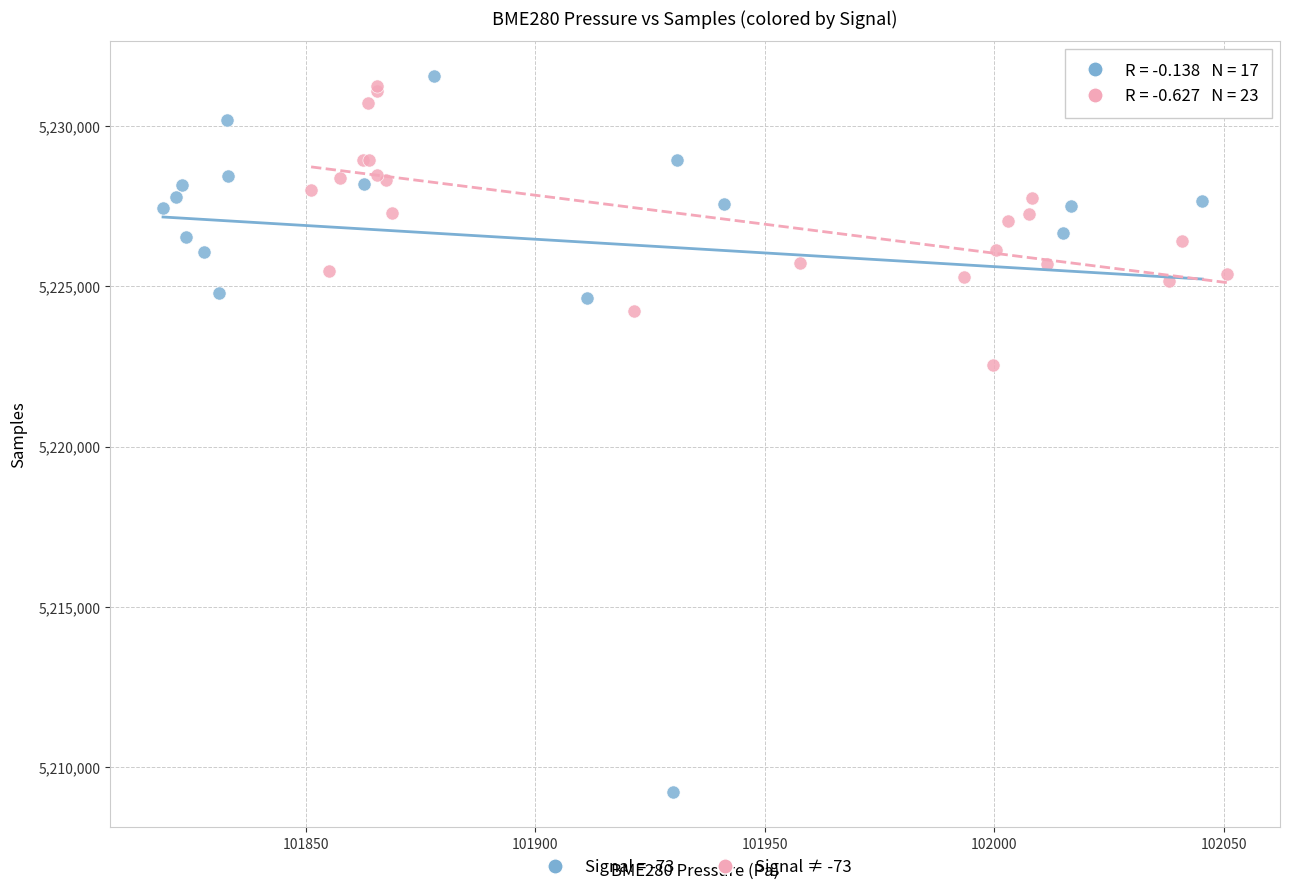

Which series has the widest spread of Y values?

Signal = -73